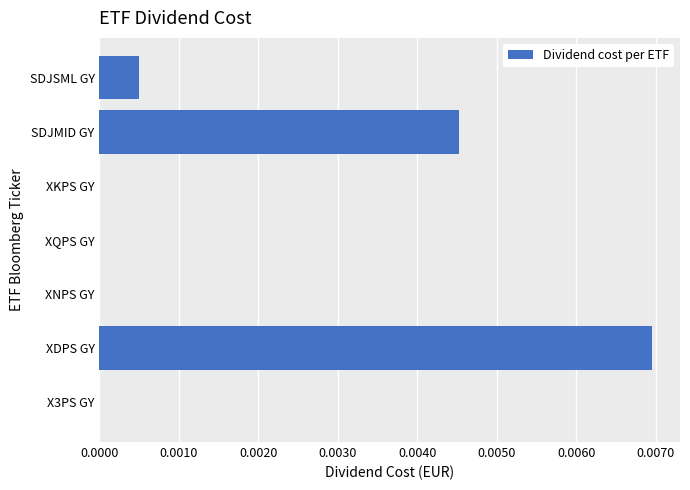

Is it true that the value at SDJSML GY is 0.0?

True